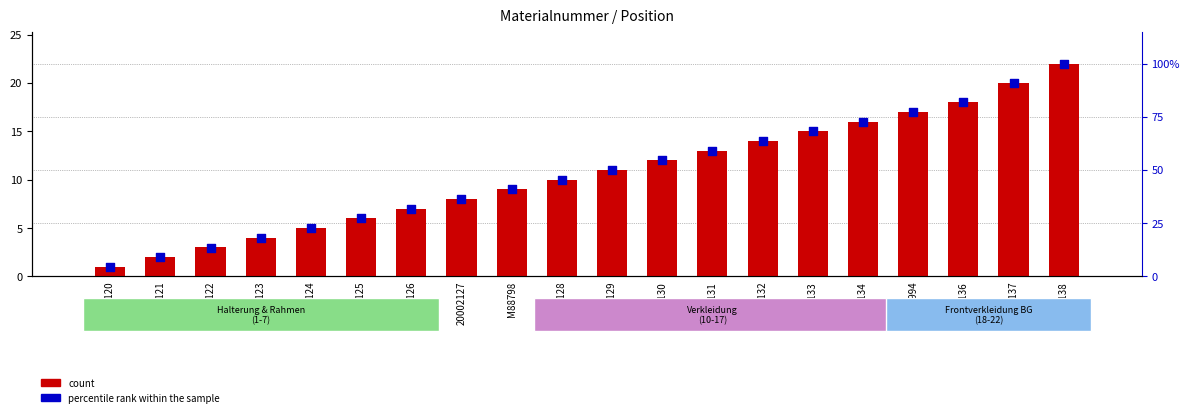

Which series contains the lowest Y value?

count